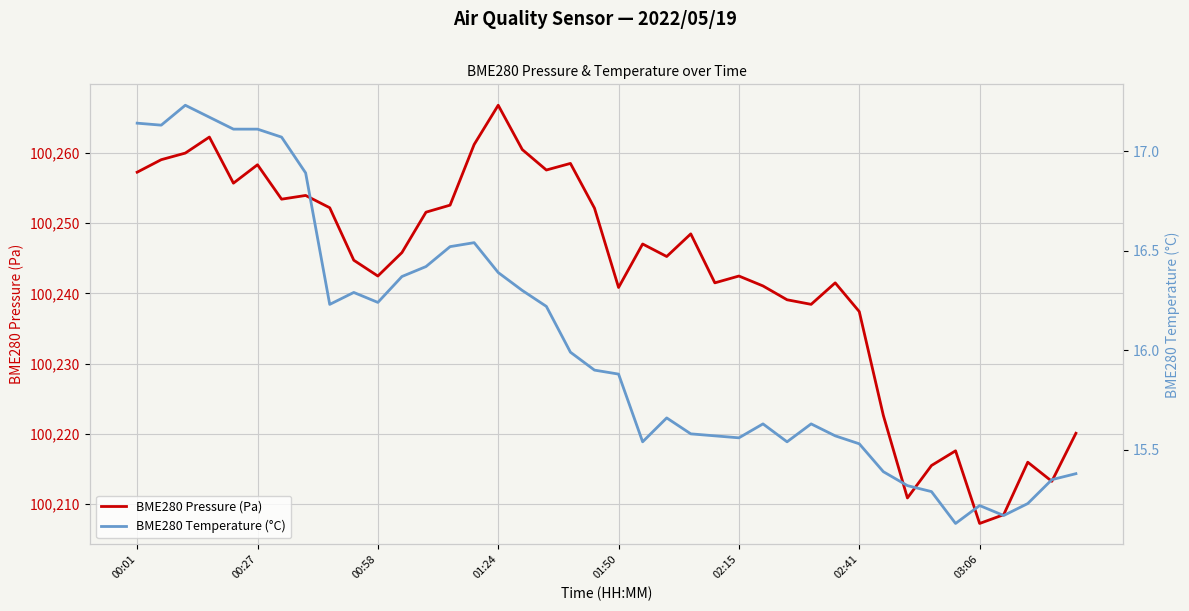

At which label is BME280 Pressure (Pa) closest to 100237?

02:41